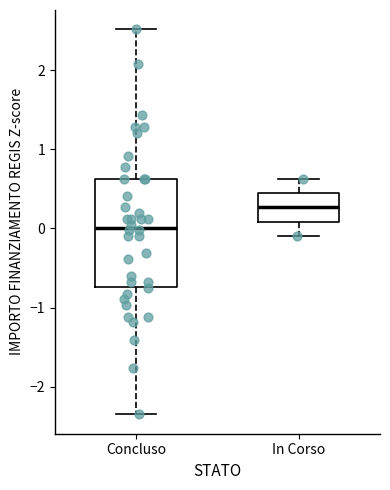

Reading left to right, transcribe this box plot: for each box, give where its median line is, the range the box spans, and where its two whiskers end, as read against the y-axis. The values are not printed on the chart, so give them approximately, as read against the axis.

Concluso: median 0.0, box -0.7 to 0.6, whiskers -2.4 to 2.5
In Corso: median 0.3, box 0.1 to 0.4, whiskers -0.1 to 0.6